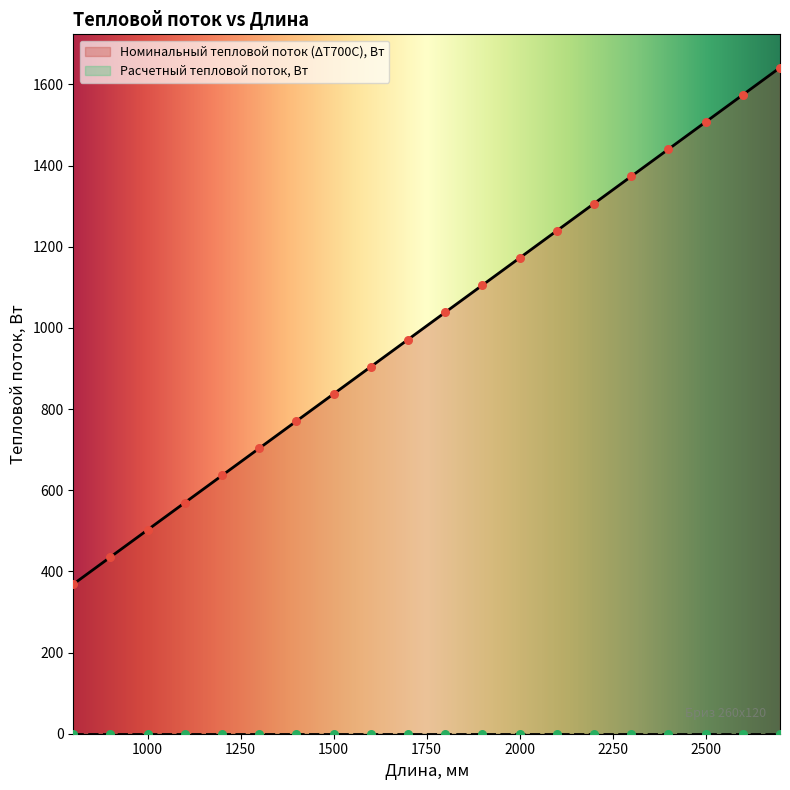

What is the ratio of the value at 2600 to the value at 2000?

1.3